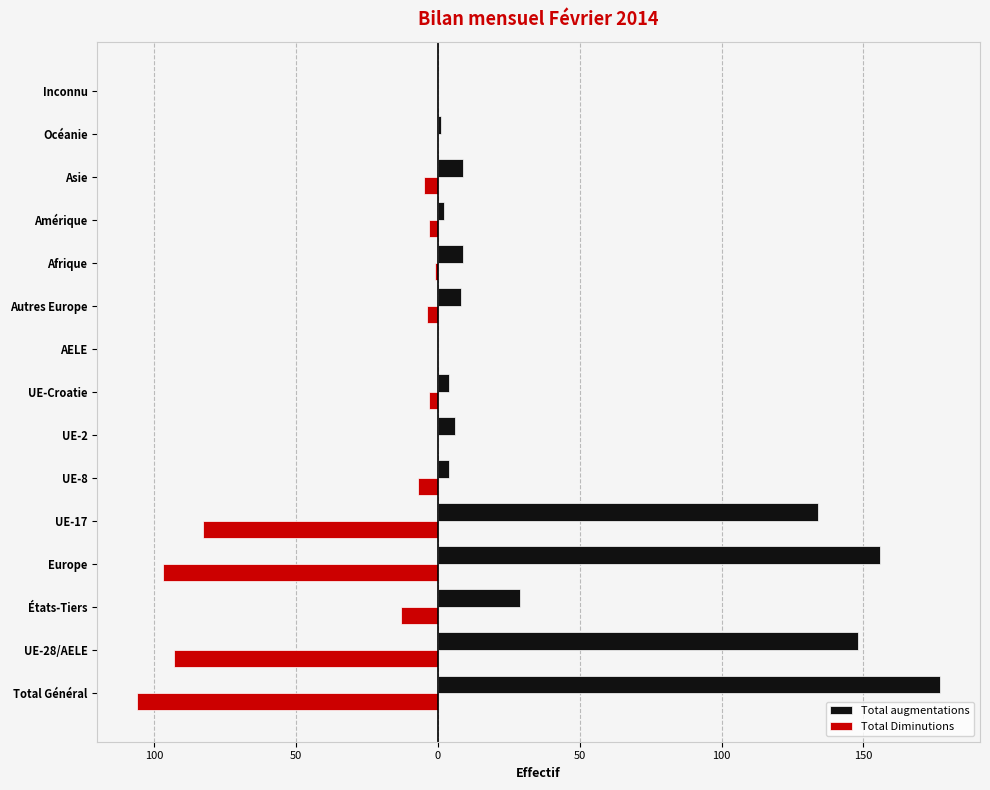

What are all the series names shown in the legend?

Total augmentations, Total Diminutions